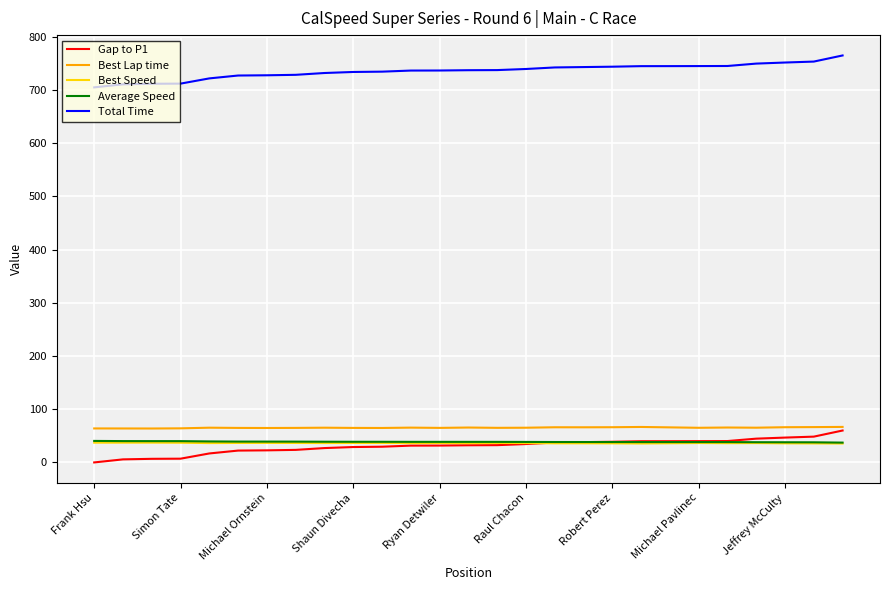

True or false: Gap to P1 and Total Time intersect in this chart.

False